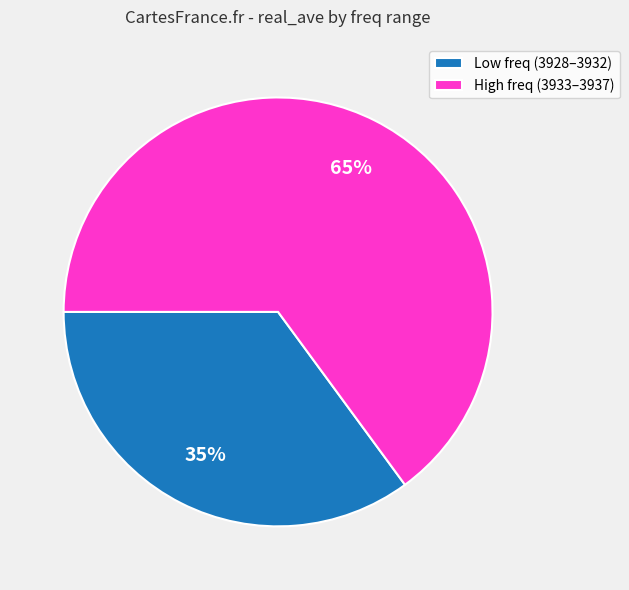

What is the ratio of the value at High freq (3933–3937) to the value at Low freq (3928–3932)?

1.9